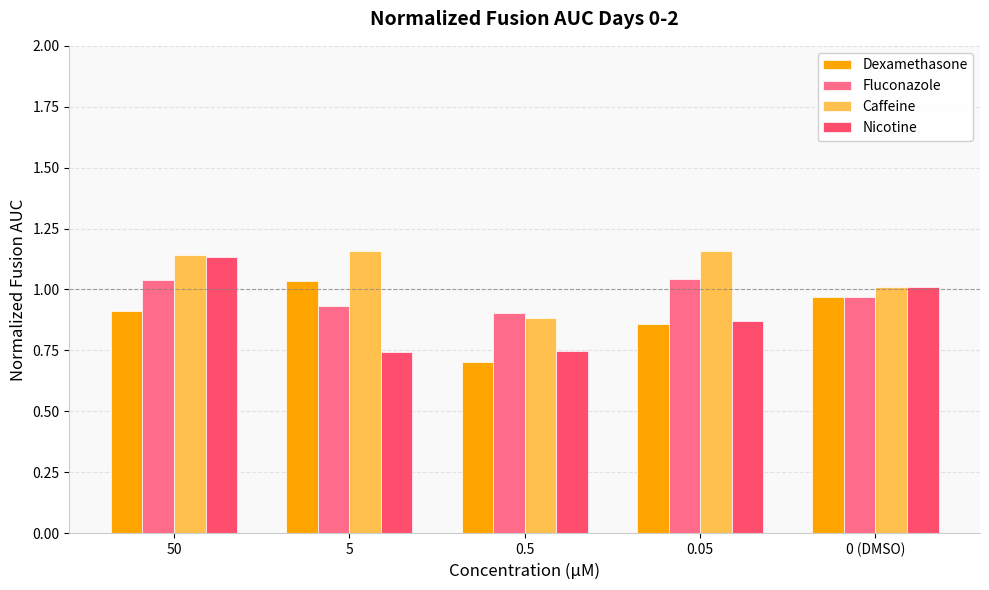

What is the difference between the highest and lowest values at 5?

0.4